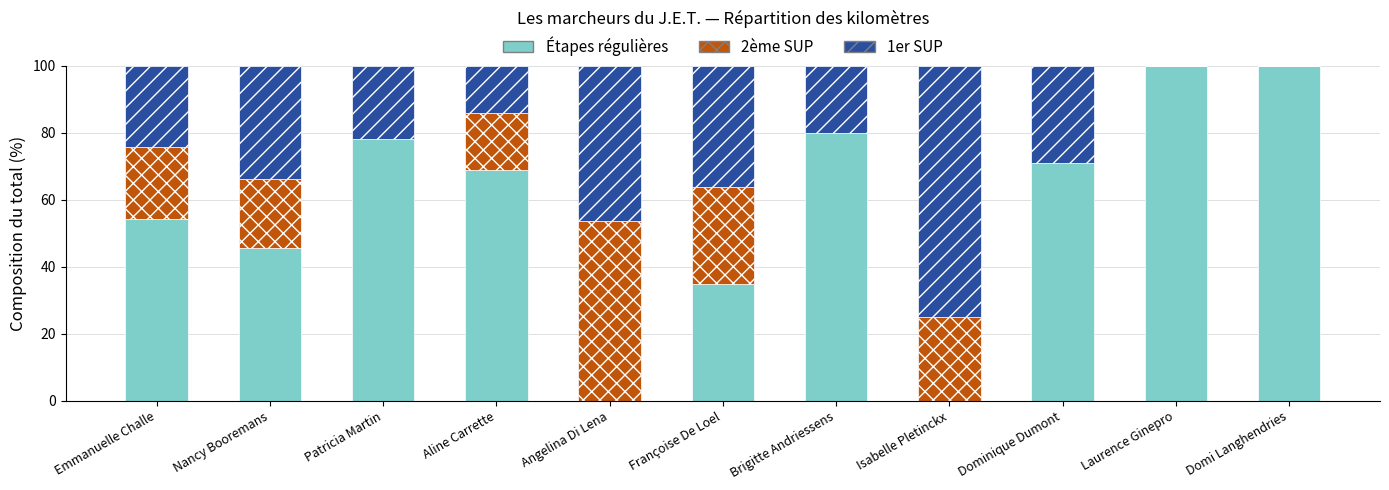

The value of Étapes régulières at Isabelle Pletinckx is -39.8. True or false?

False